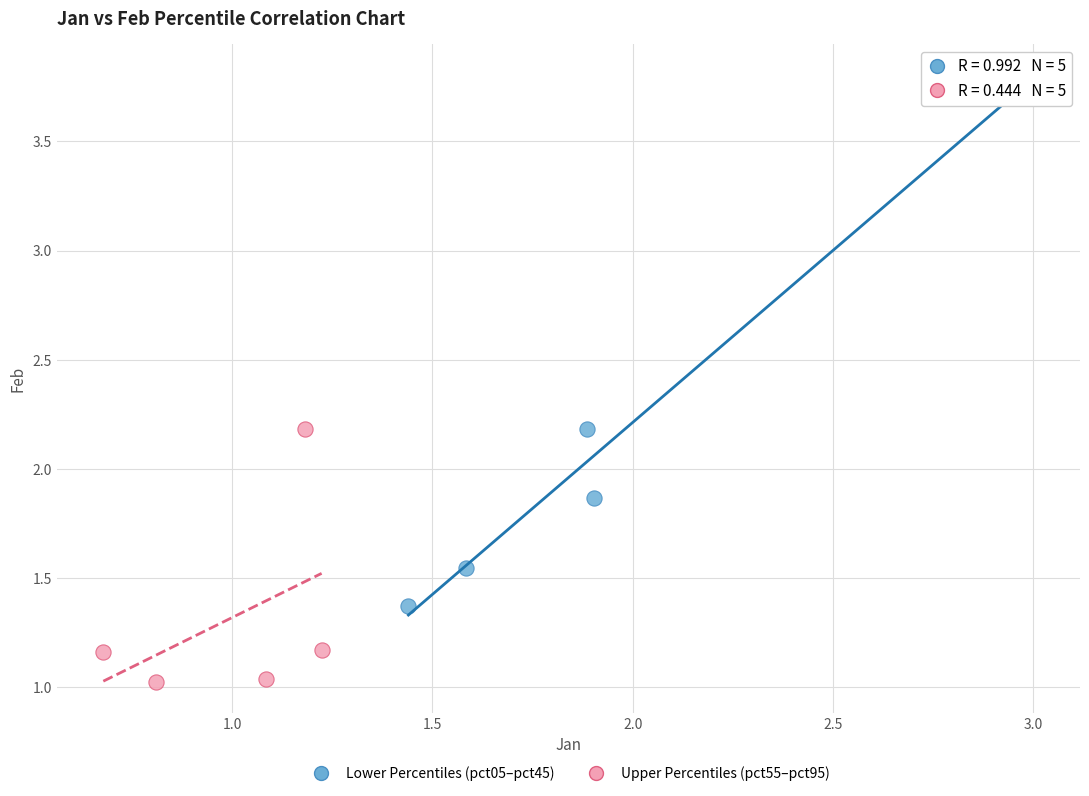

Which series contains the lowest Y value?

Upper Percentiles (pct55–pct95)